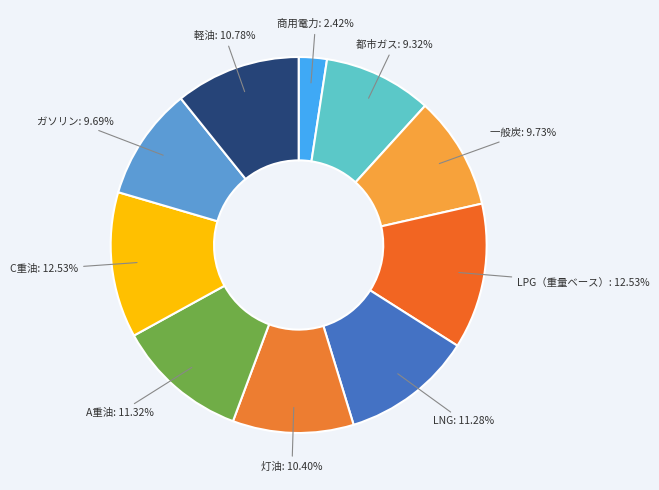

Is there any slice that represents more than half of the pie?

No